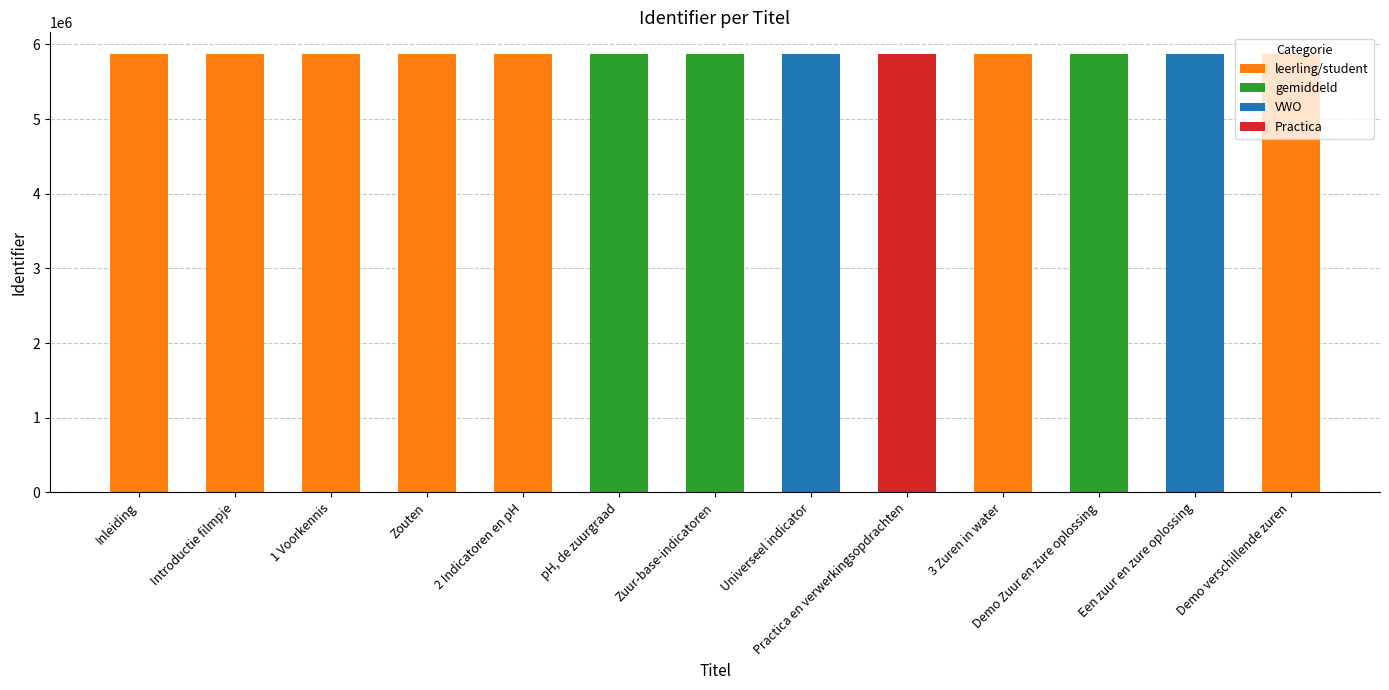

Rank the categories by value from highest to lowest.

Demo verschillende zuren, Een zuur en zure oplossing, Demo Zuur en zure oplossing, 3 Zuren in water, Practica en verwerkingsopdrachten, Universeel indicator, Zuur-base-indicatoren, pH, de zuurgraad, 2 Indicatoren en pH, Zouten, 1 Voorkennis, Introductie filmpje, Inleiding